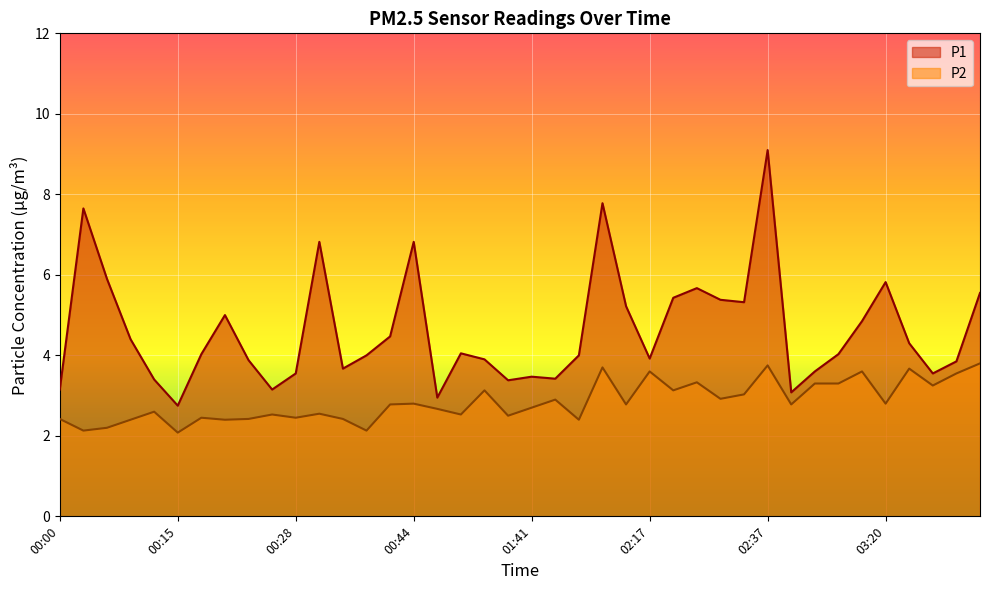

What is the label of the 2nd point from the left?

00:02